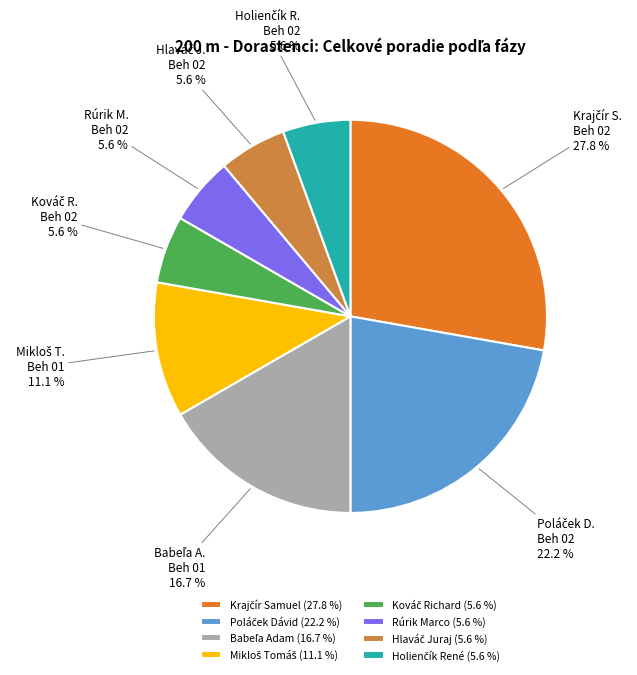

Is there any slice that represents more than half of the pie?

No